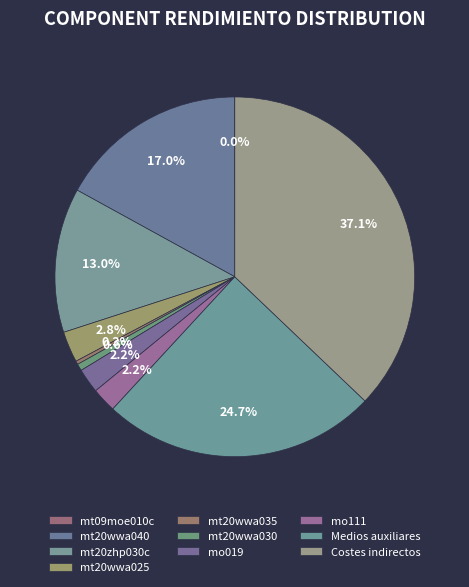

Which has a higher value, Medios auxiliares or mo111?

Medios auxiliares